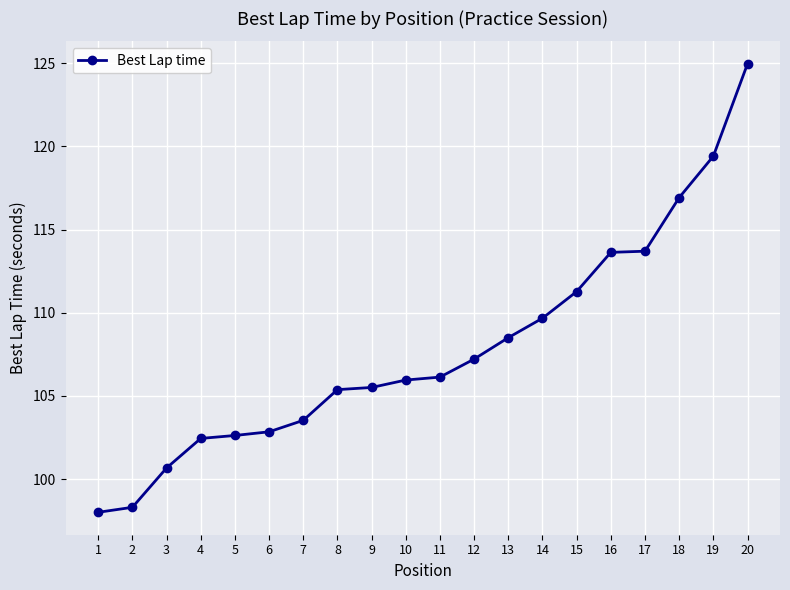

Between 14 and 4, which is larger?

14